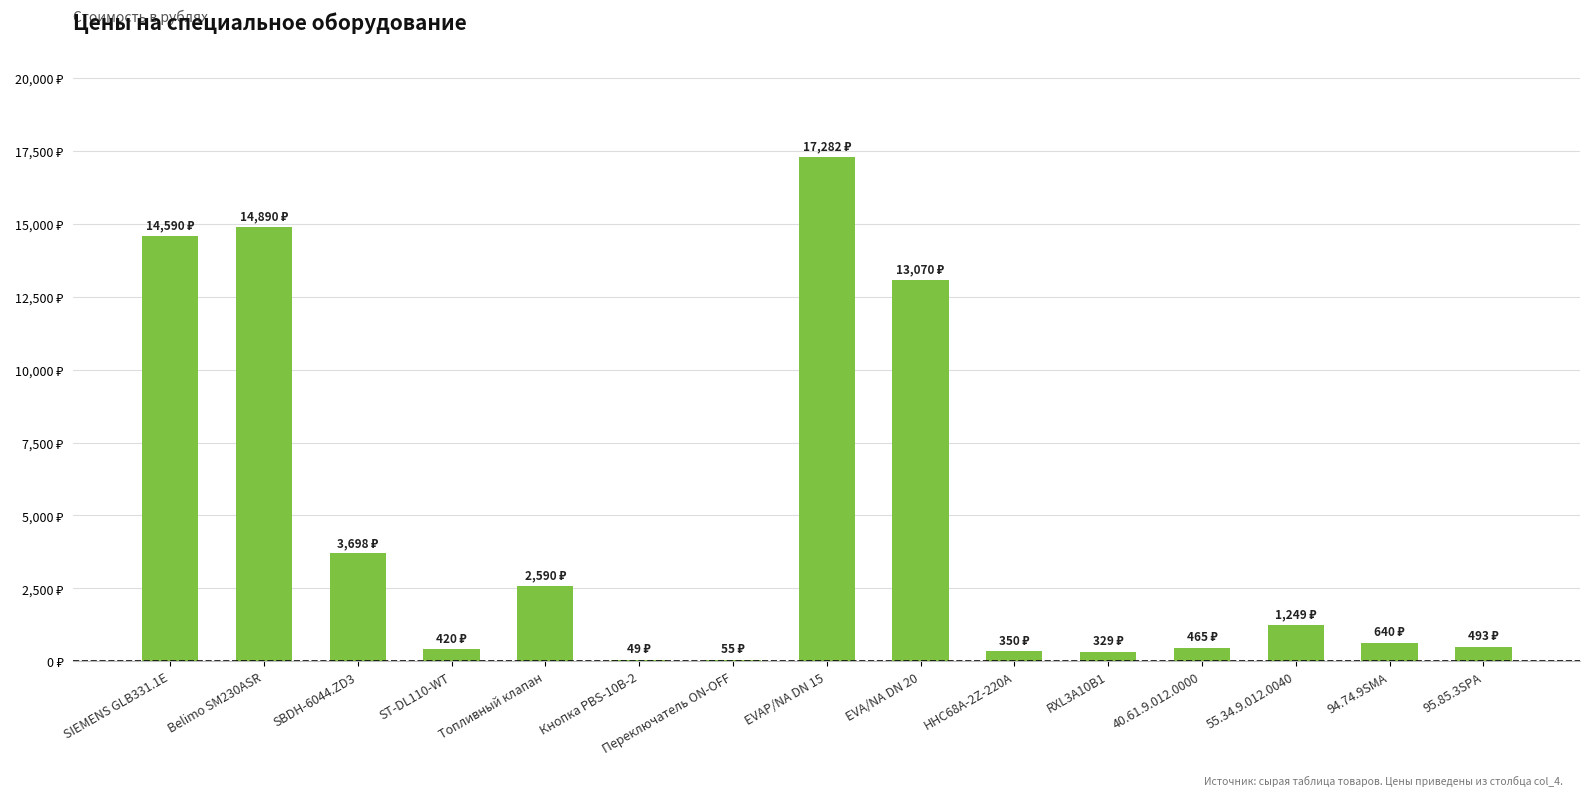

At which label is the value closest to 8665?

EVA/NA DN 20